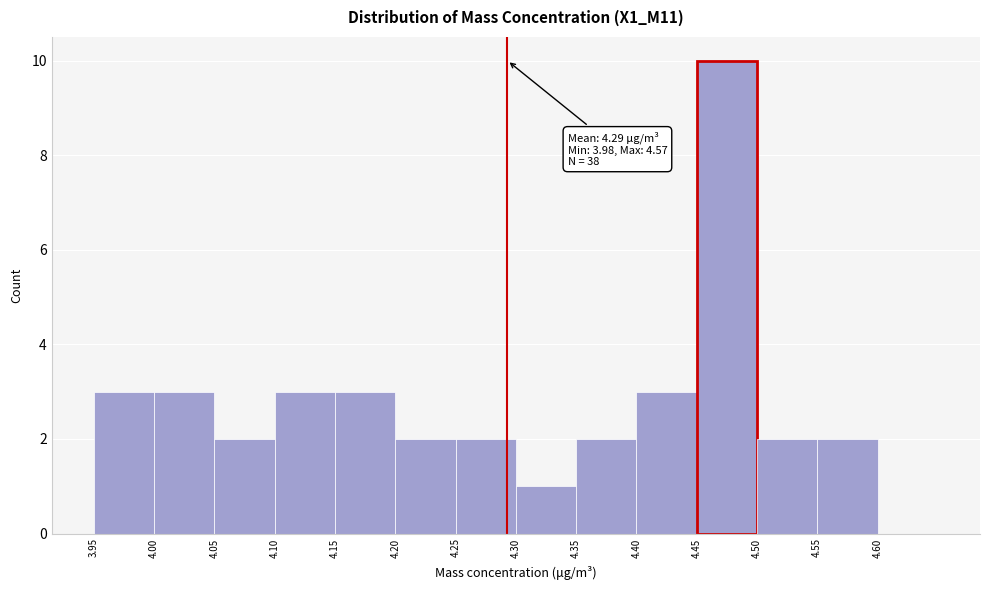

Which range on the x-axis has the tallest bar?

4.45 to 4.50